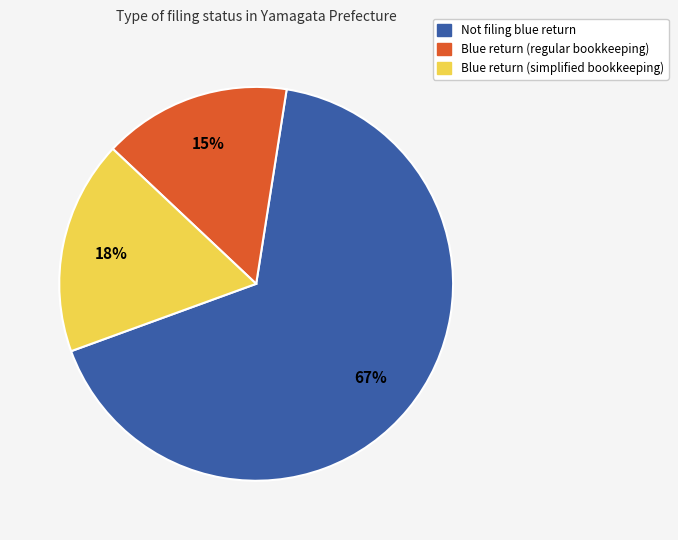

Is there any slice that represents more than half of the pie?

Yes